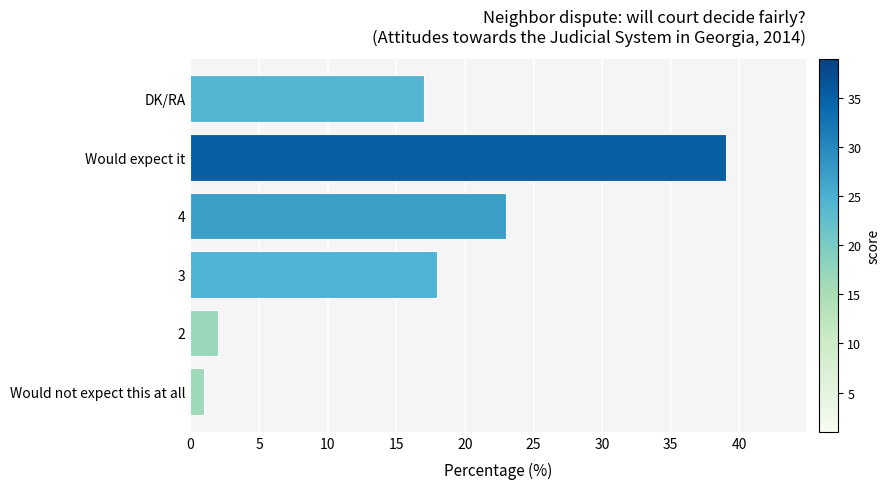

How many distinct data groups are displayed?

1